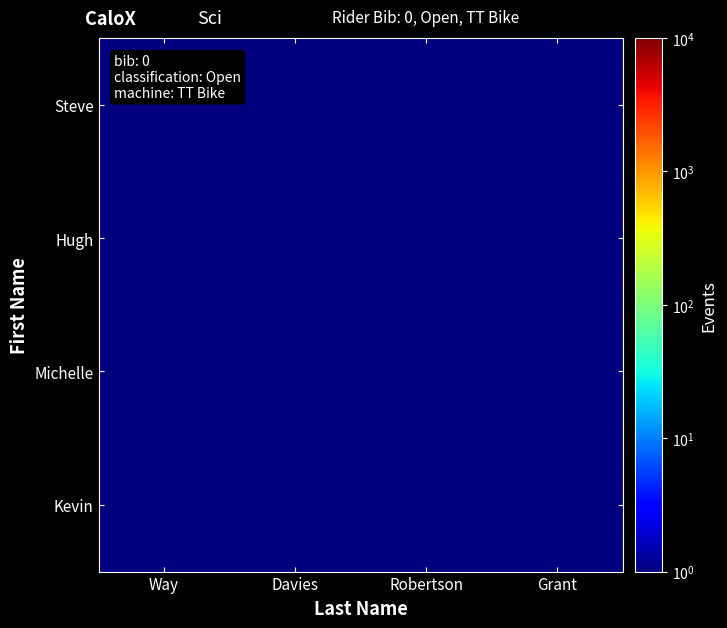

Reading left to right, extract all data points from this chart.

Steve: Way=0.4	Davies=1.0	Robertson=0.7	Grant=0.6
Hugh: Way=0.2	Davies=0.2	Robertson=0.1	Grant=0.9
Michelle: Way=0.6	Davies=0.7	Robertson=0.0	Grant=1.0
Kevin: Way=0.8	Davies=0.2	Robertson=0.2	Grant=0.2